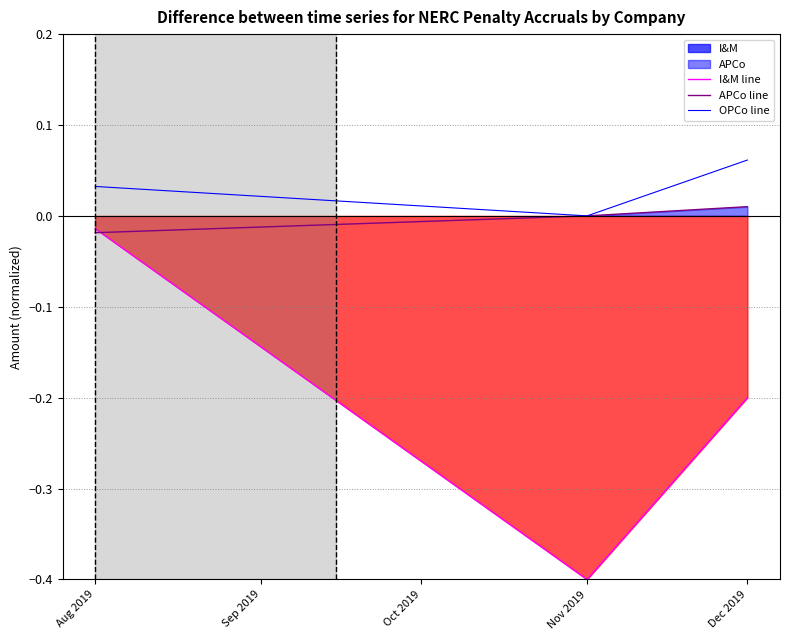

Does the chart have visible grid lines?

Yes